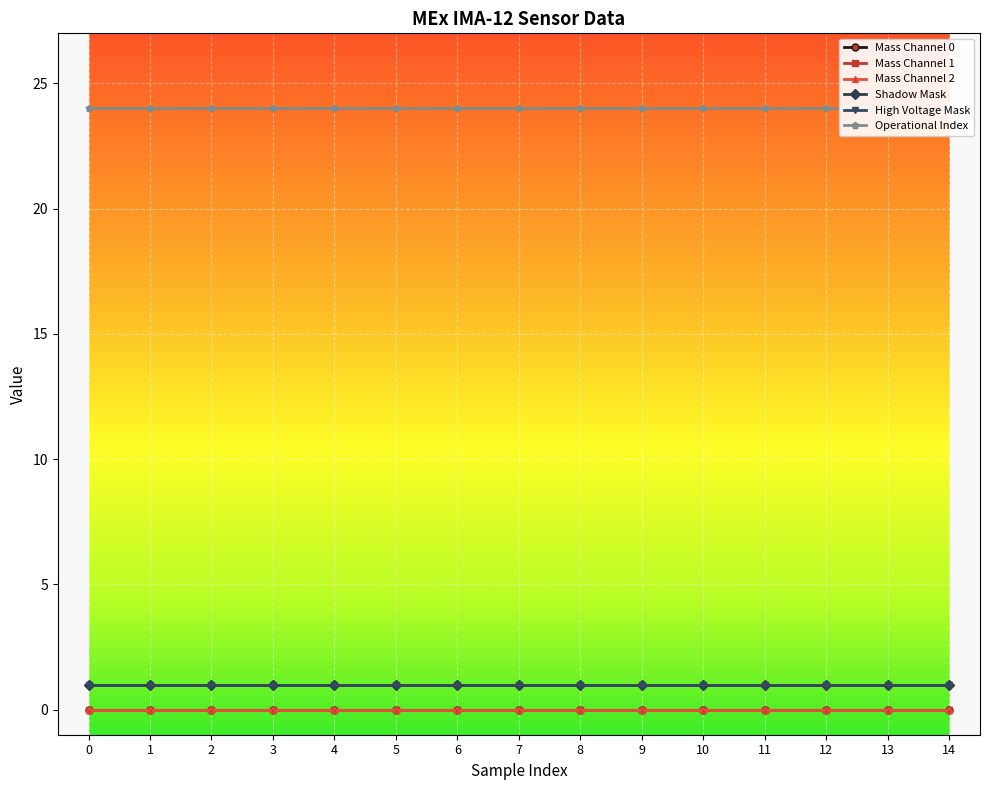

What is the maximum value shown in the chart?

24